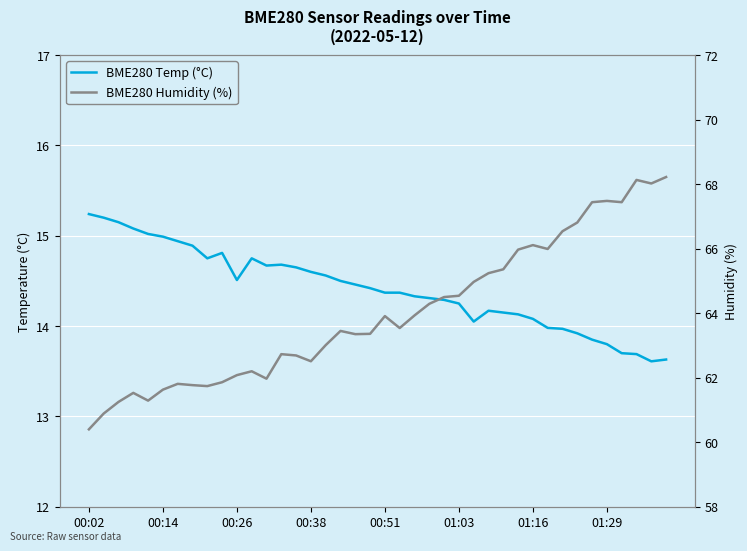

True or false: BME280 Humidity (%) and BME280 Temp (°C) cross at least once.

False